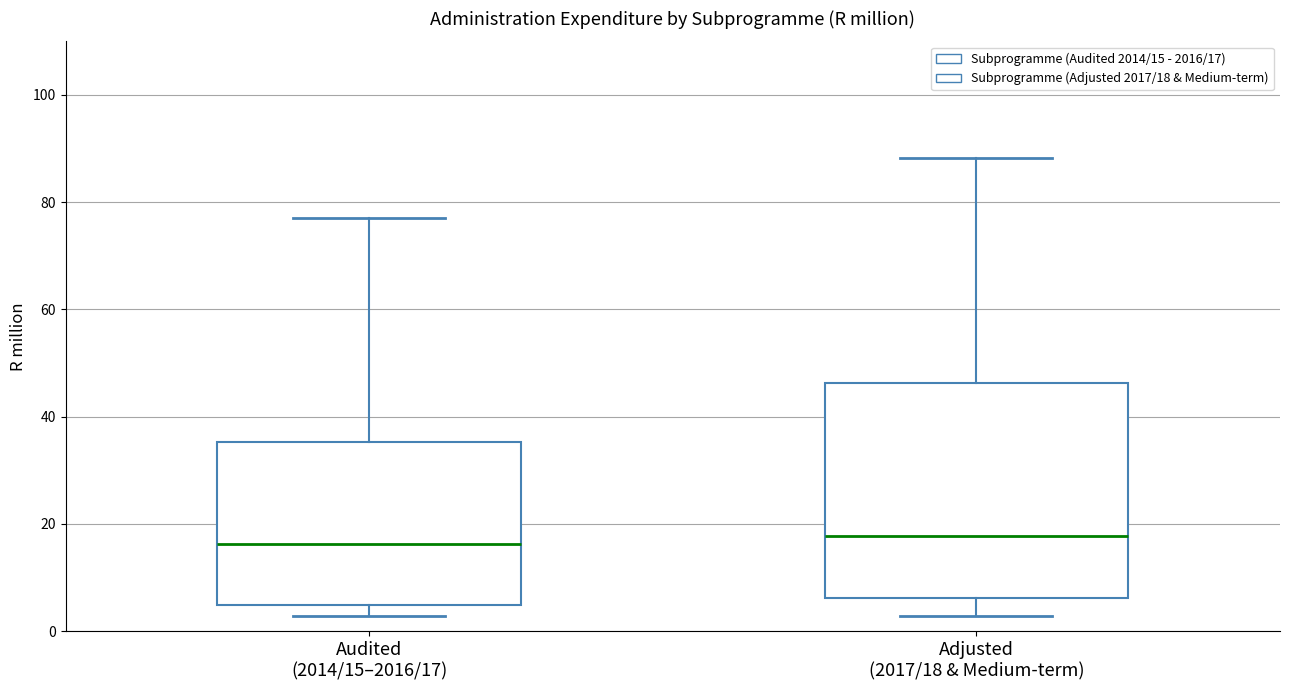

Comparing the boxes themselves (not the whiskers), which one is the tallest?

Adjusted (2017/18 & Medium-term)